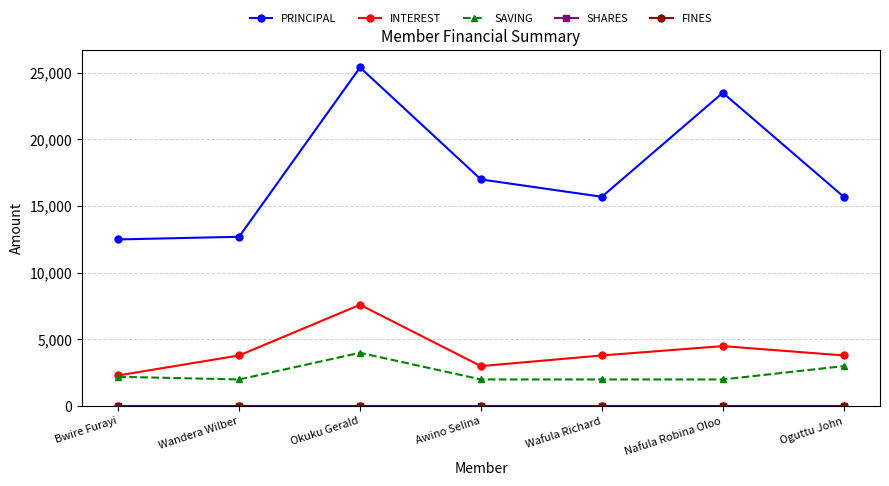

List the series in order of their peak value, lowest first.

SHARES, FINES, SAVING, INTEREST, PRINCIPAL